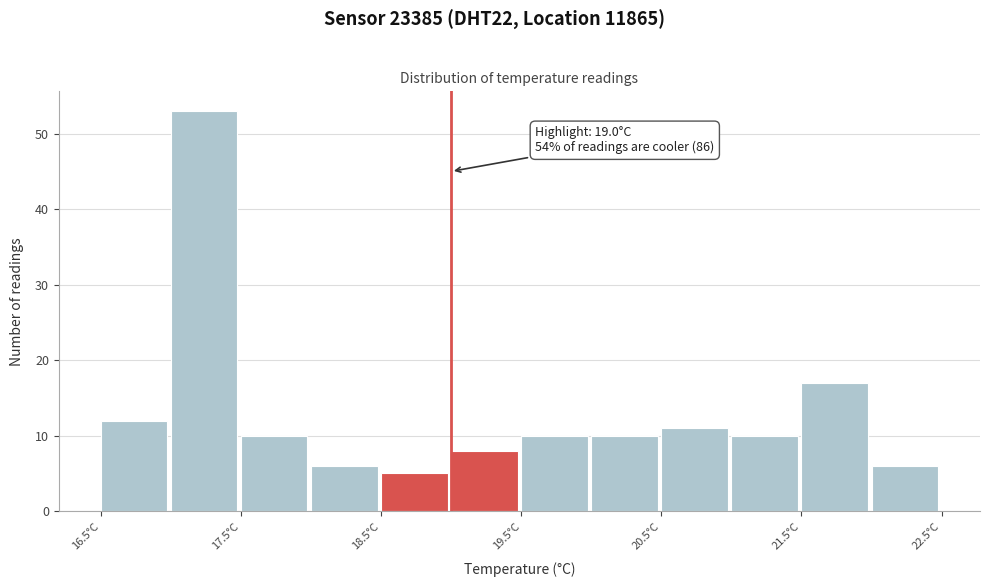

Which range on the x-axis has the tallest bar?

17.0 to 17.5